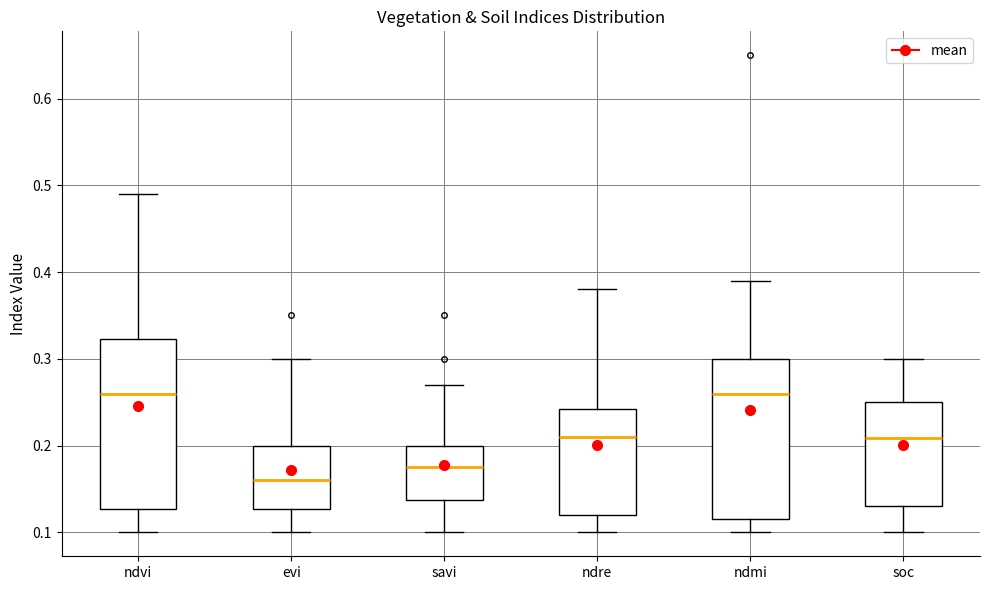

Where does the upper whisker of the box for evi end on the y-axis? The values are not printed on the chart, so give them approximately, as read against the axis.

0.30